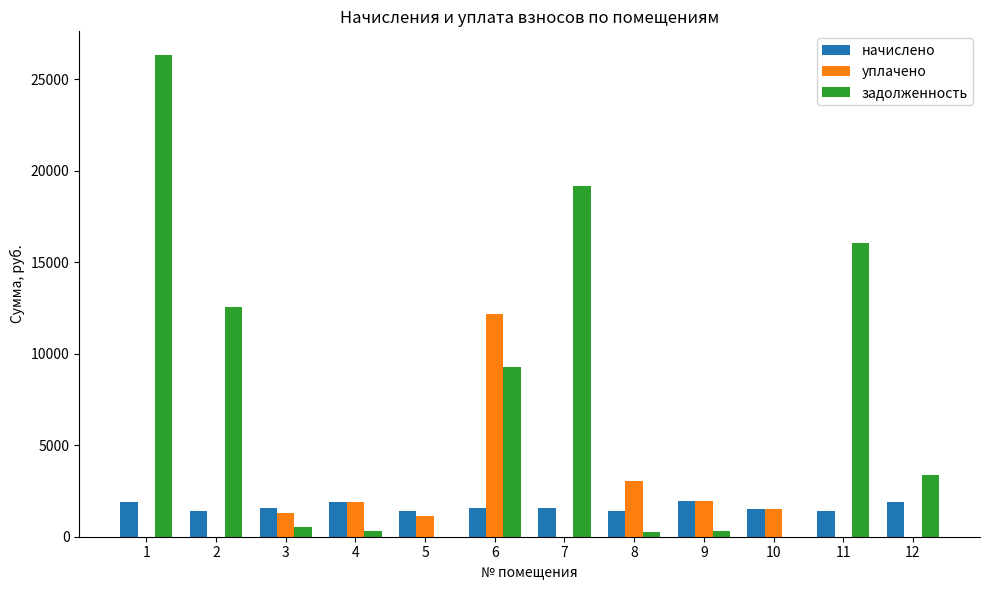

How many categories are shown in the chart?

12